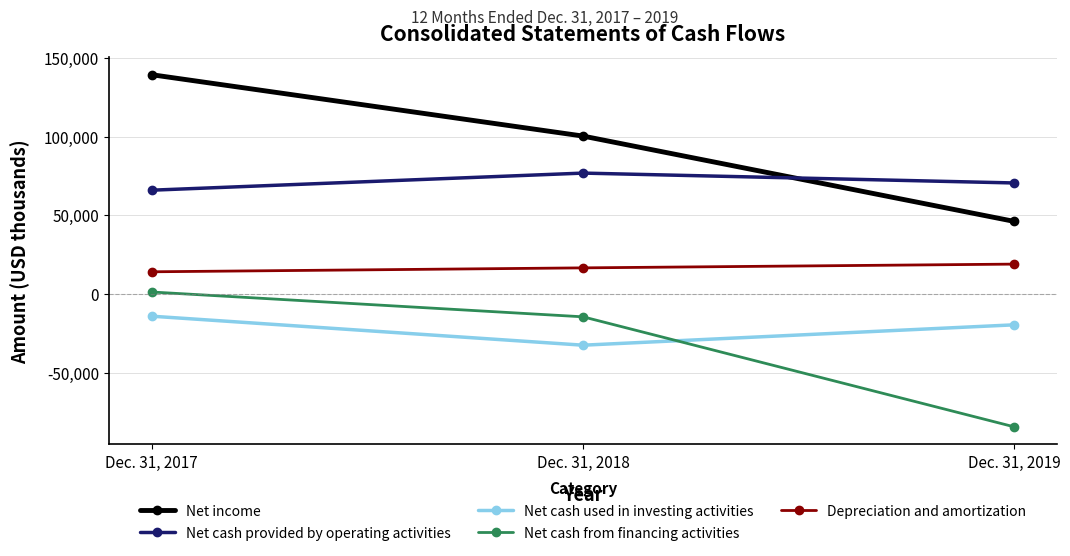

How many lines are shown in the chart?

5